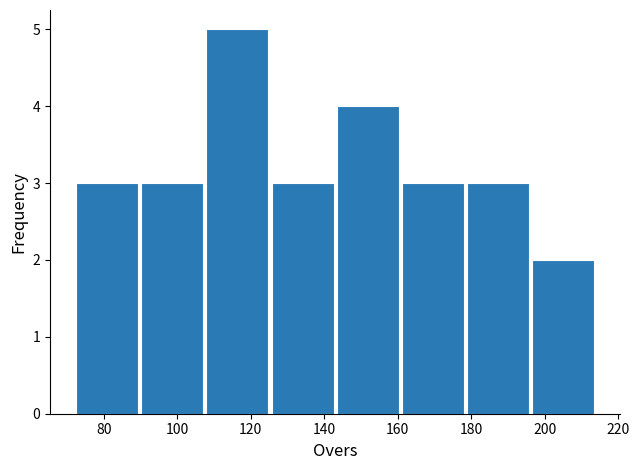

What is the height of the bar covering 126 to 144 on the x-axis? Neither the bar edges nor the heights are printed on the chart, so give them approximately, as read against the axes.

3